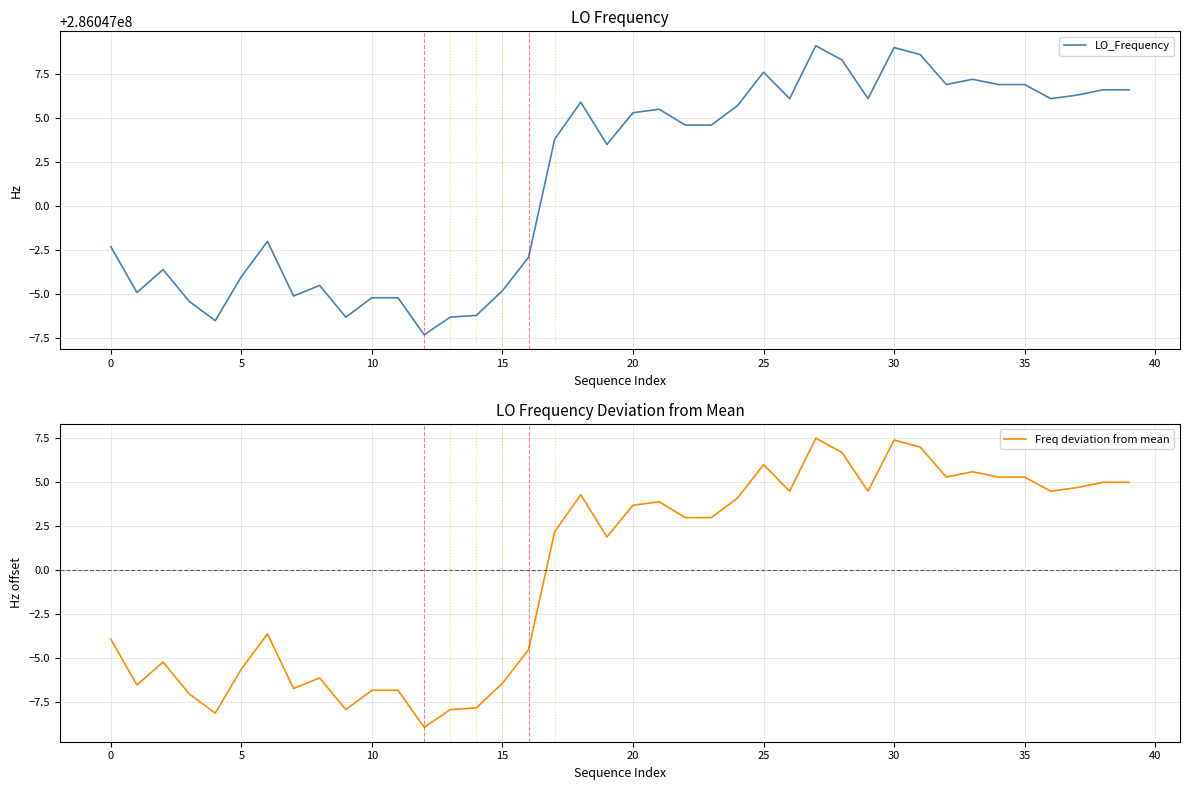

How many lines are shown in the chart?

2